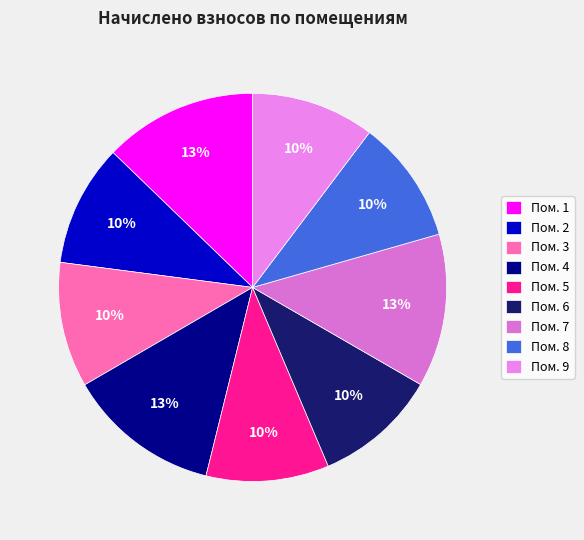

How many slices are in this pie chart?

9